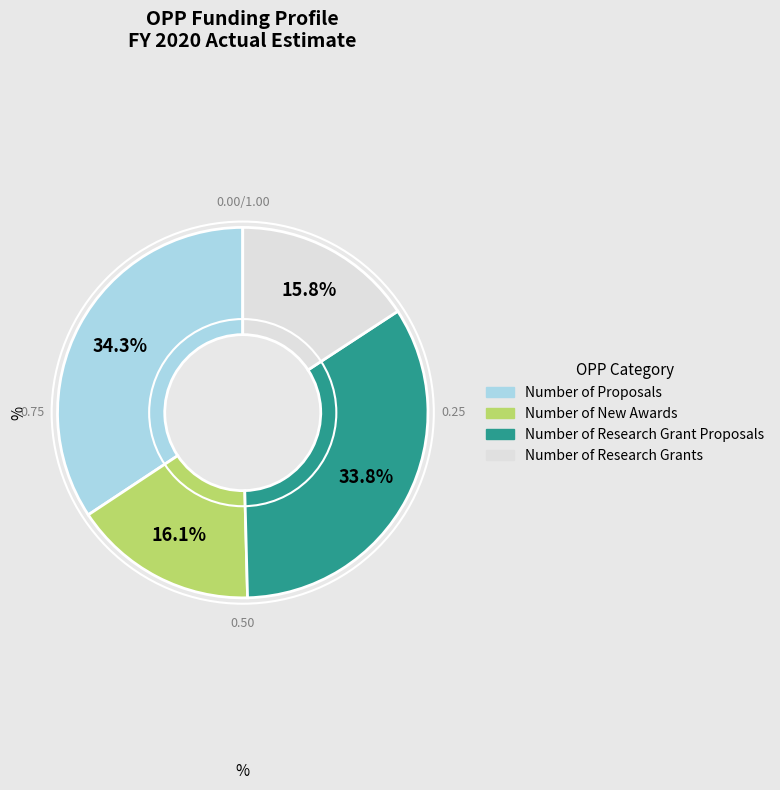

Does any single category account for the majority?

No